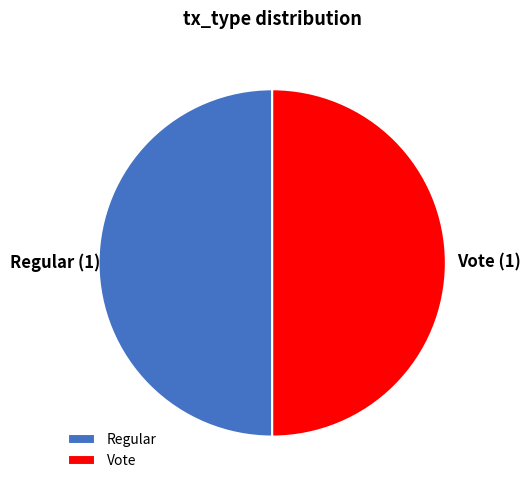

Approximately how many times larger is the value at Vote compared to Regular?

1.0